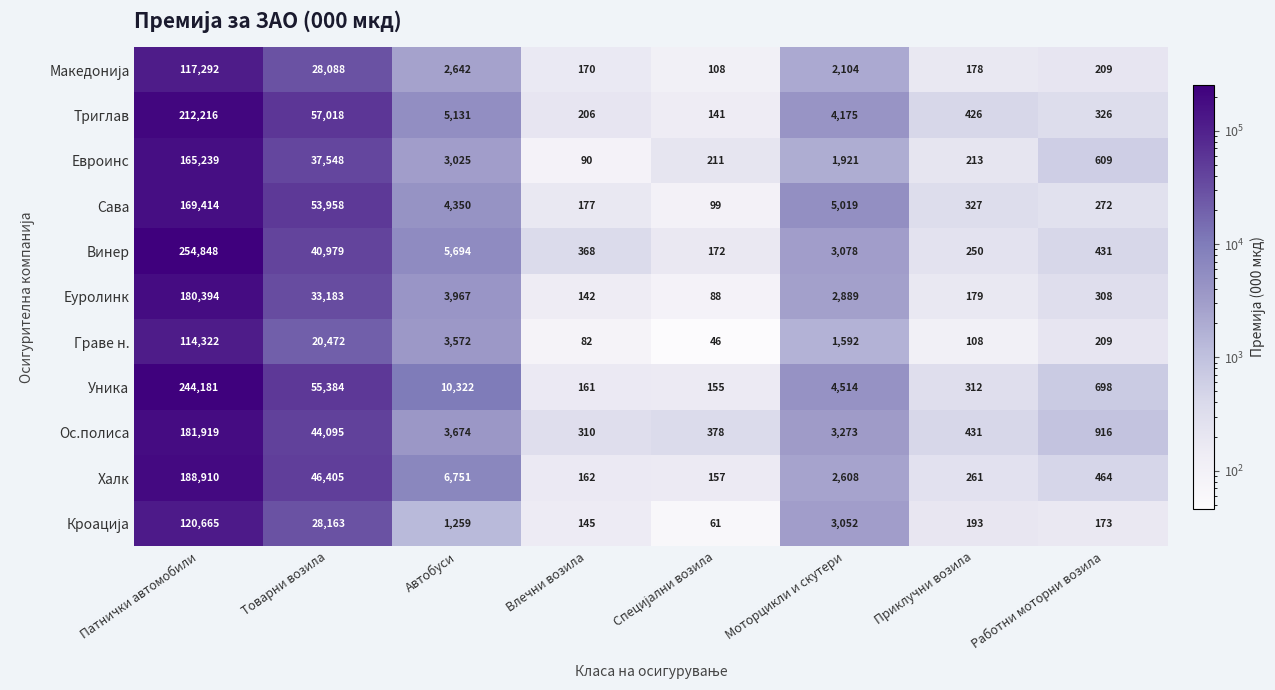

What is the minimum value shown in the chart?

46